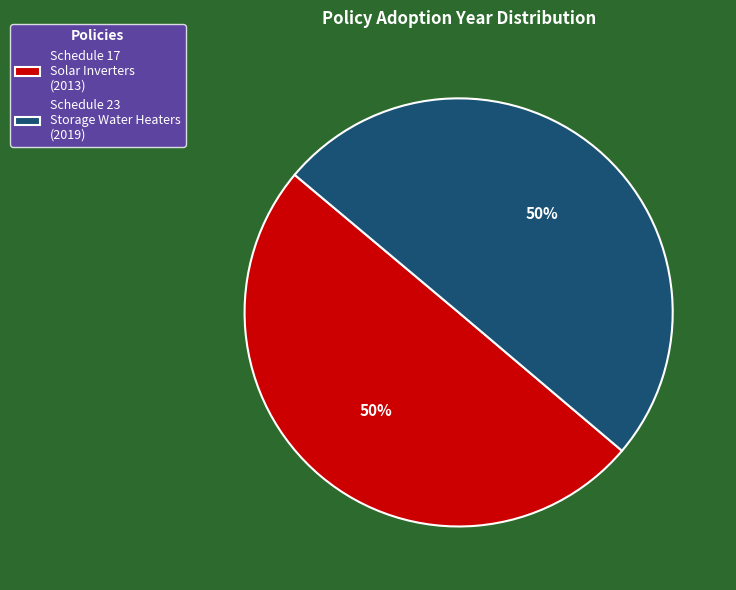

Approximately how many times larger is the value at Schedule 23 Storage Water Heaters (2019) compared to Schedule 17 Solar Inverters (2013)?

1.0